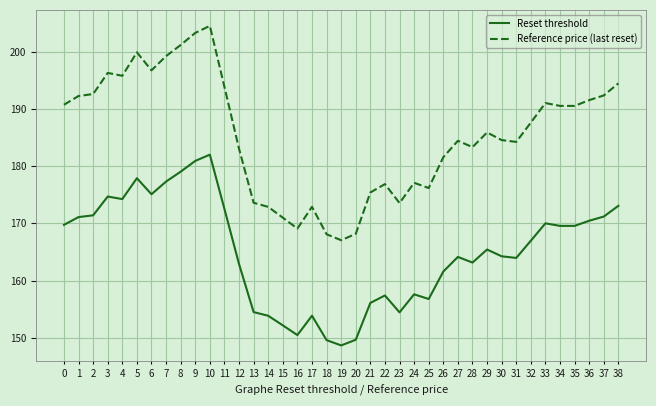

Rank the series by their maximum value, from lowest to highest.

Reset threshold, Reference price (last reset)